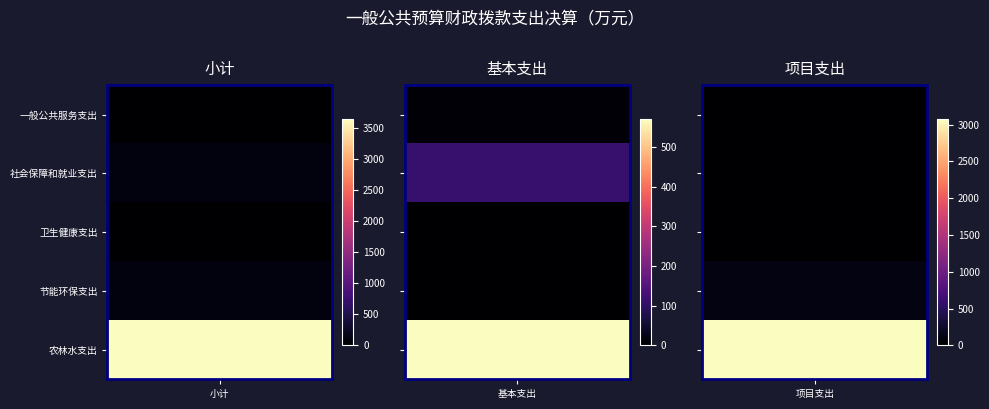

The 一般公共服务支出 series shows 6.9 at 卫生健康支出. True or false?

False